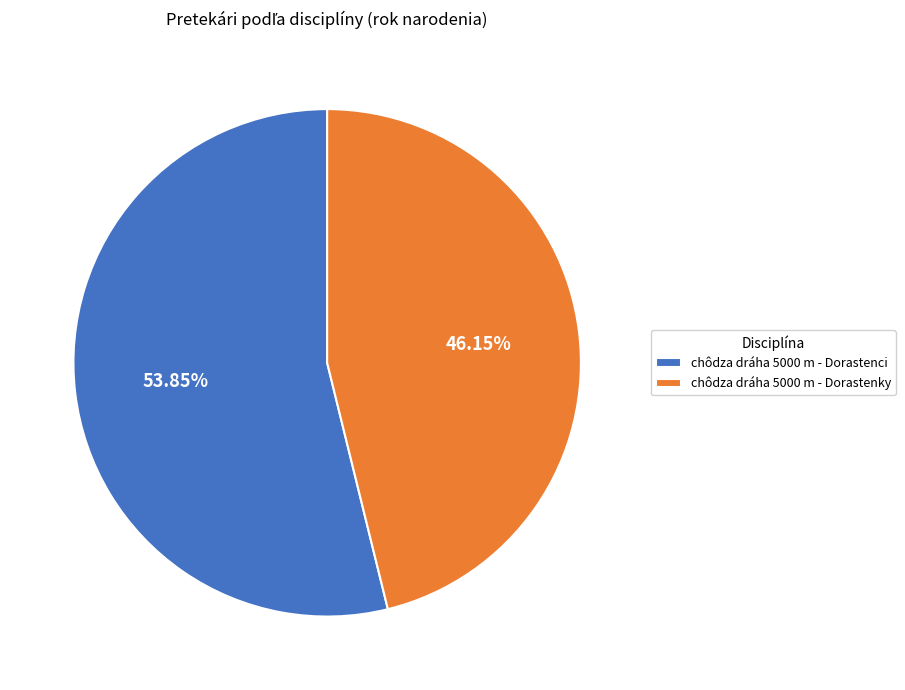

What percentage is the chôdza dráha 5000 m - Dorastenky slice, to the nearest percent?

46%